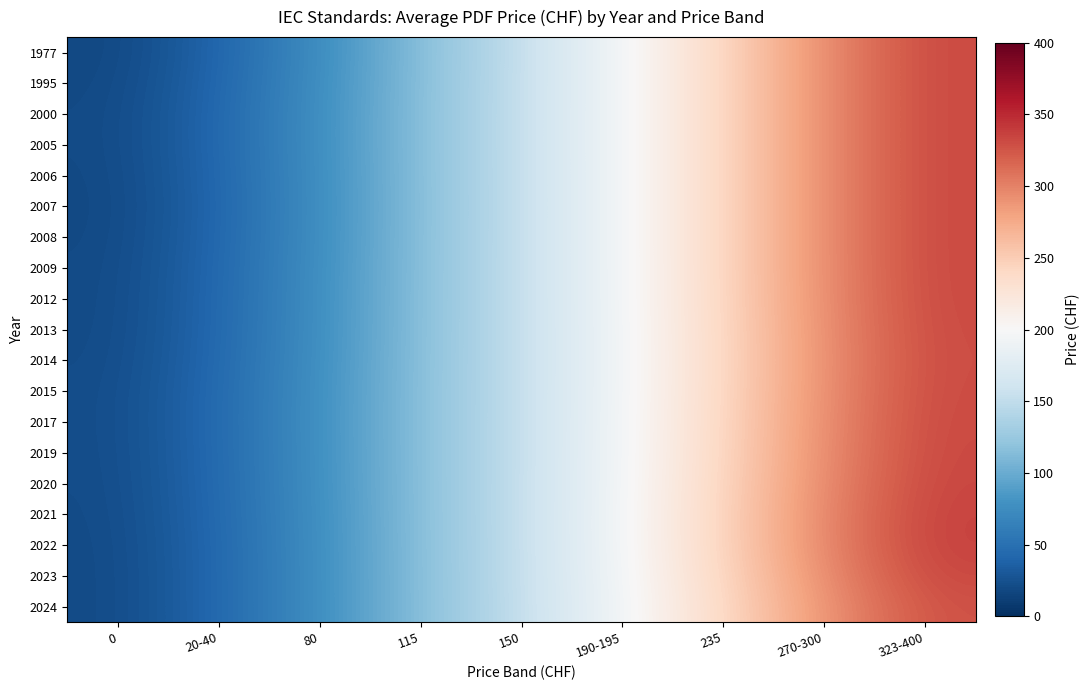

Reading left to right, transcribe all the data shown in this chart.

1977: 0=17.8	20-40=39.6	80=75.1	115=114.0	150=153.0	190-195=194.5	235=241.7	270-300=293.6	323-400=332.8
1995: 0=18.8	20-40=40.7	80=75.8	115=114.3	150=153.0	190-195=194.5	235=241.7	270-300=293.6	323-400=332.8
2000: 0=19.6	20-40=41.5	80=76.4	115=114.5	150=153.0	190-195=194.5	235=241.7	270-300=293.6	323-400=332.8
2005: 0=19.6	20-40=41.6	80=76.4	115=114.5	150=153.1	190-195=194.5	235=241.7	270-300=293.6	323-400=332.8
2006: 0=19.1	20-40=41.0	80=76.1	115=114.4	150=153.0	190-195=194.5	235=241.7	270-300=293.6	323-400=332.8
2007: 0=18.7	20-40=40.6	80=75.8	115=114.3	150=153.0	190-195=194.5	235=241.7	270-300=293.6	323-400=332.8
2008: 0=19.1	20-40=41.0	80=76.1	115=114.4	150=153.0	190-195=194.5	235=241.7	270-300=293.6	323-400=332.8
2009: 0=19.7	20-40=41.7	80=76.5	115=114.5	150=153.1	190-195=194.4	235=241.7	270-300=293.6	323-400=332.7
2012: 0=20.0	20-40=42.0	80=76.7	115=114.6	150=153.0	190-195=194.4	235=241.4	270-300=293.2	323-400=332.4
2013: 0=20.3	20-40=42.3	80=76.9	115=114.7	150=153.0	190-195=194.2	235=240.9	270-300=292.4	323-400=331.7
2014: 0=20.8	20-40=42.9	80=77.3	115=114.8	150=153.0	190-195=194.1	235=240.6	270-300=291.9	323-400=331.2
2015: 0=21.5	20-40=43.6	80=77.8	115=115.0	150=153.1	190-195=194.2	235=240.9	270-300=292.4	323-400=331.7
2017: 0=21.7	20-40=43.8	80=78.0	115=115.0	150=153.1	190-195=194.4	235=241.5	270-300=293.3	323-400=332.5
2019: 0=21.4	20-40=43.5	80=77.8	115=115.0	150=153.2	190-195=194.6	235=242.0	270-300=294.1	323-400=333.2
2020: 0=21.1	20-40=43.2	80=77.5	115=114.9	150=153.2	190-195=194.9	235=242.9	270-300=295.4	323-400=334.4
2021: 0=20.6	20-40=42.7	80=77.2	115=114.8	150=153.3	190-195=195.3	235=243.9	270-300=296.9	323-400=336.1
2022: 0=20.2	20-40=42.2	80=76.9	115=114.7	150=153.3	190-195=195.2	235=243.7	270-300=297.0	323-400=336.5
2023: 0=20.0	20-40=42.0	80=76.7	115=114.6	150=153.0	190-195=194.4	235=241.8	270-300=293.8	323-400=333.1
2024: 0=20.0	20-40=42.0	80=76.7	115=114.5	150=152.8	190-195=193.6	235=239.5	270-300=289.7	323-400=327.9